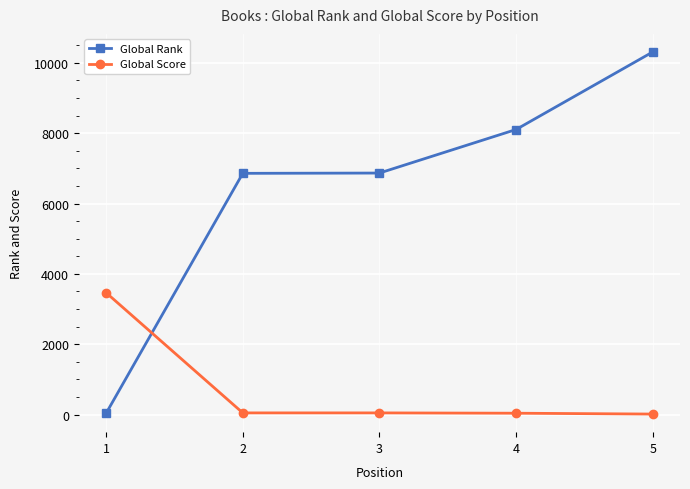

At 3, list the series in order from largest to smallest.

Global Rank, Global Score